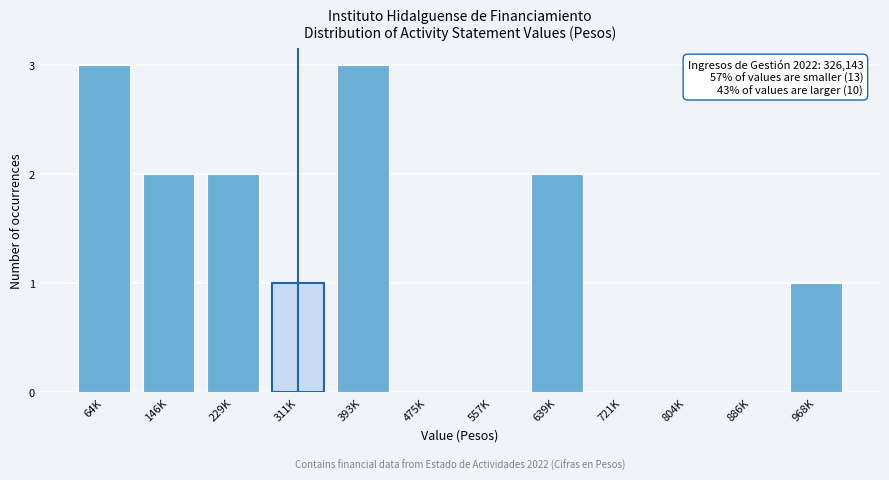

Reading right to left, list all the values displayed in this chart.

968K=1	886K=0	804K=0	721K=0	639K=2	557K=0	475K=0	393K=3	311K=1	229K=2	146K=2	64K=3